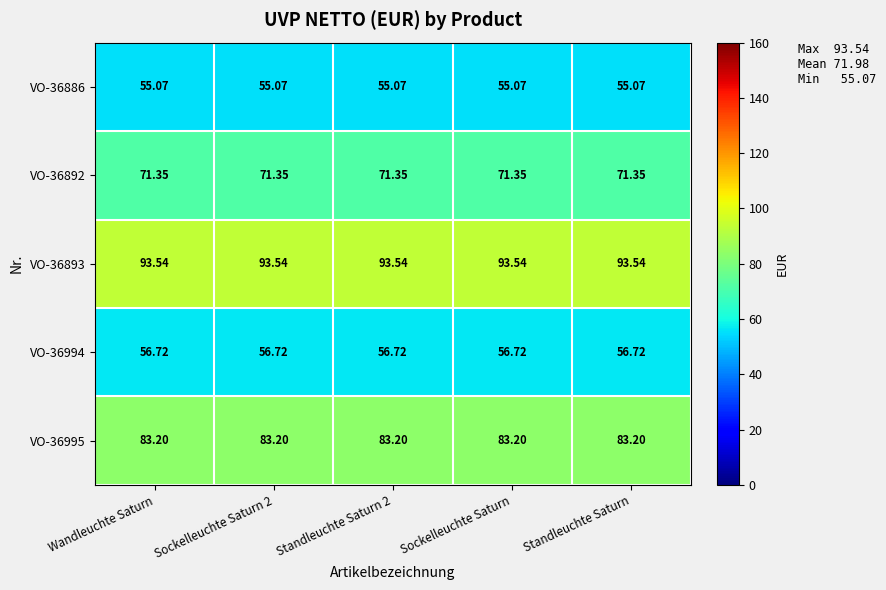

At which category is the sum across all series the highest?

Wandleuchte Saturn